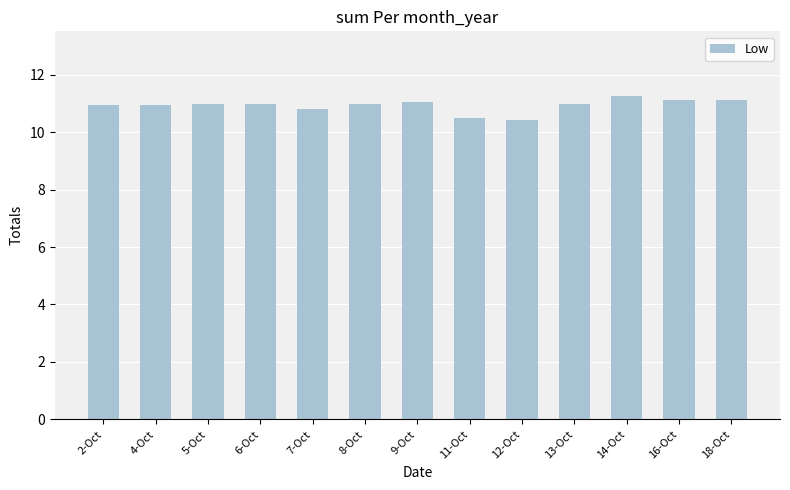

What position from the right is 8-Oct?

8